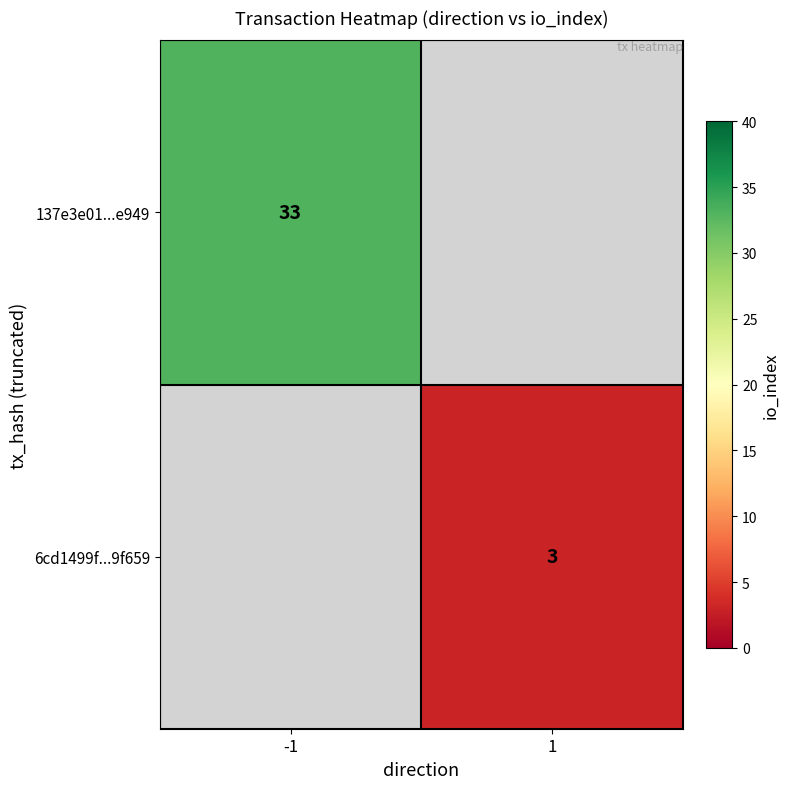

The value of 6cd1499f...9f659 at 1 is 0.9. True or false?

False